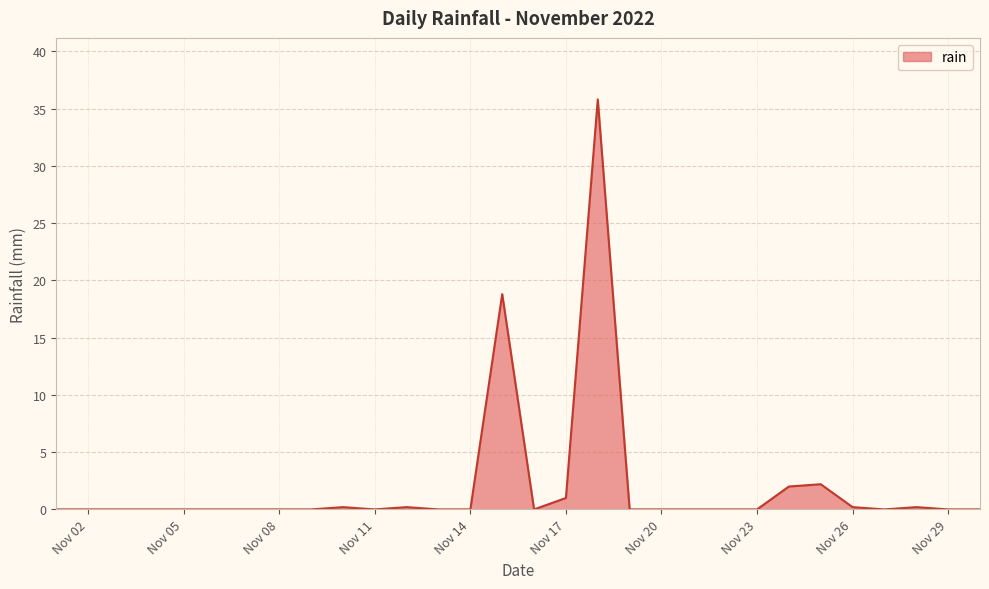

How many lines are shown in the chart?

1